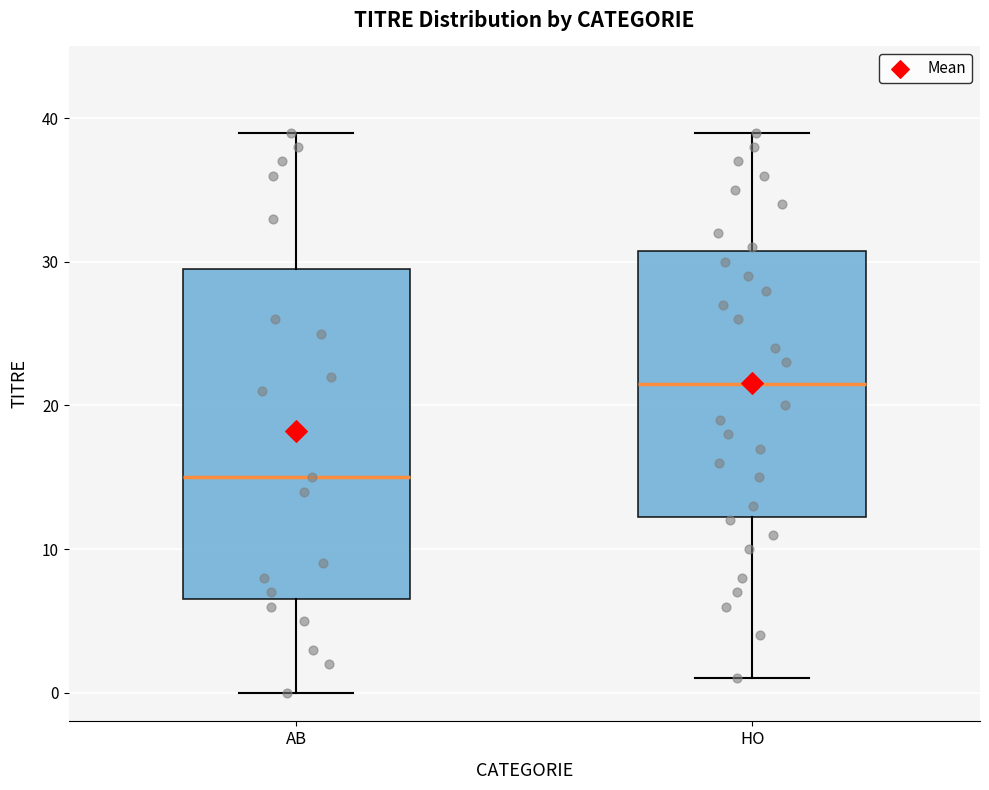

Where is the upper edge of the box for AB on the y-axis? The values are not printed on the chart, so give them approximately, as read against the axis.

30